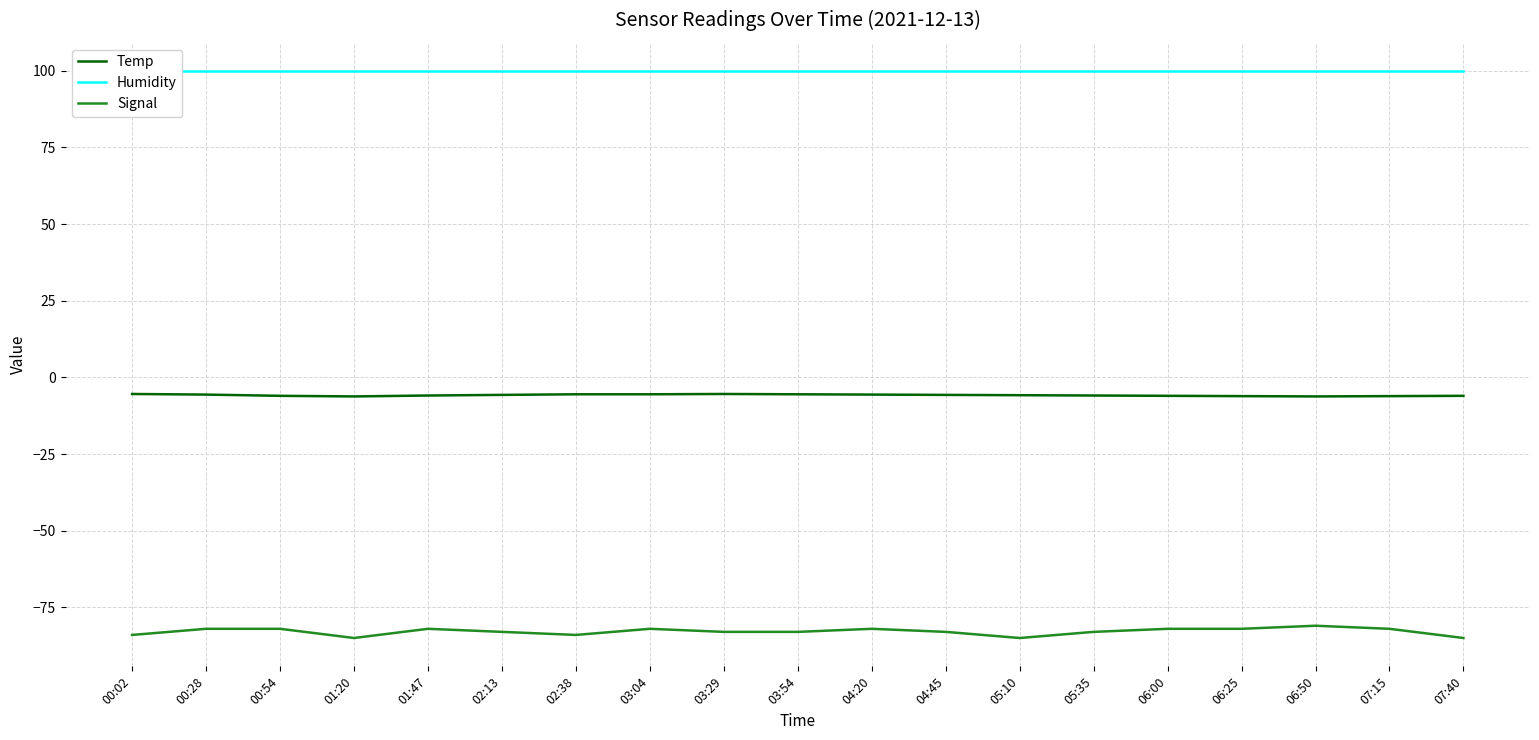

What is the greatest value displayed?

99.9